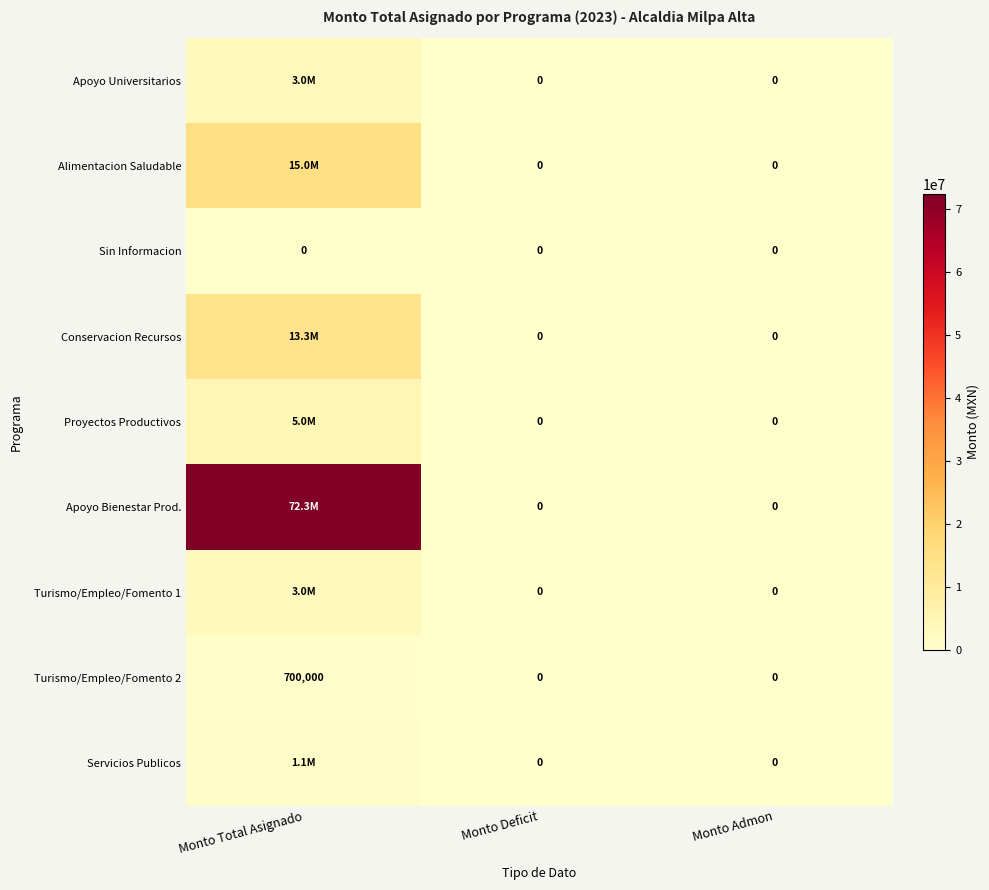

What is the difference between the highest and lowest values at Monto Total Asignado?

72280000